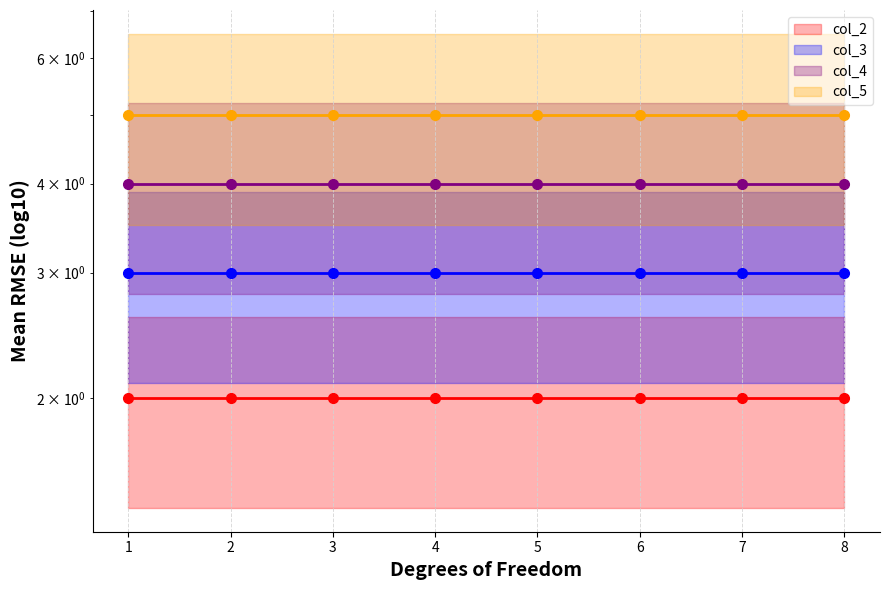

True or false: col_5_line and col_2_line cross at least once.

False